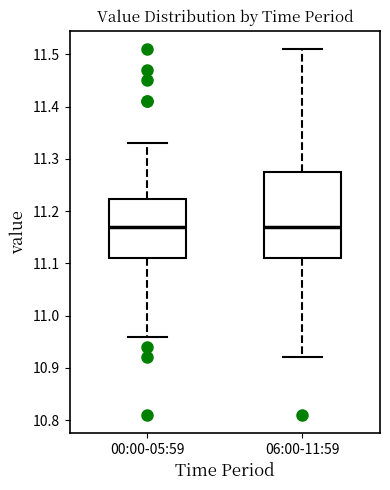

Reading left to right, read every box against the y-axis: the position of its median line, the range the box covers, and the ends of its whiskers. The values are not printed on the chart, so give them approximately, as read against the axis.

00:00-05:59: median 11.17, box 11.11 to 11.22, whiskers 10.96 to 11.33
06:00-11:59: median 11.17, box 11.11 to 11.28, whiskers 10.92 to 11.51